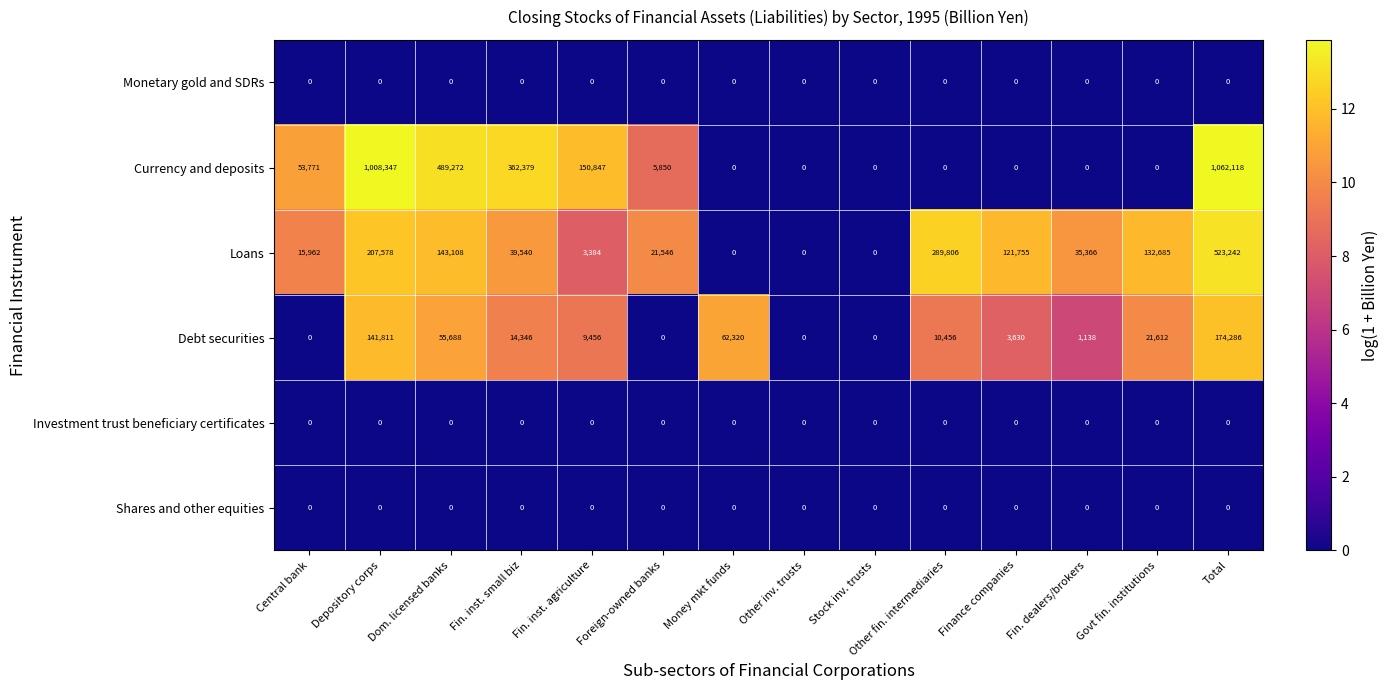

Which label corresponds to the largest value in the chart?

Total